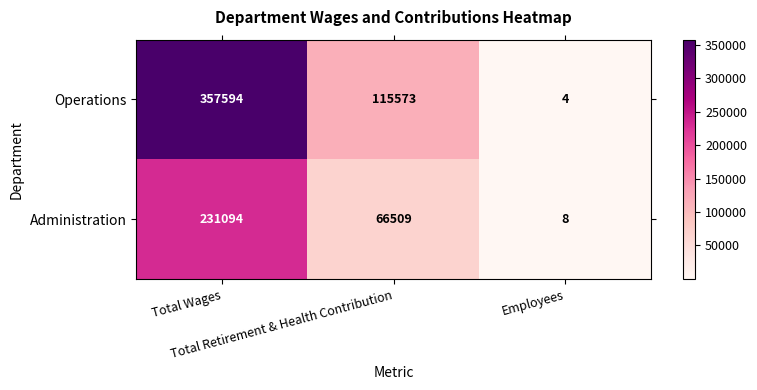

Rank the series by their average value, from highest to lowest.

Operations, Administration